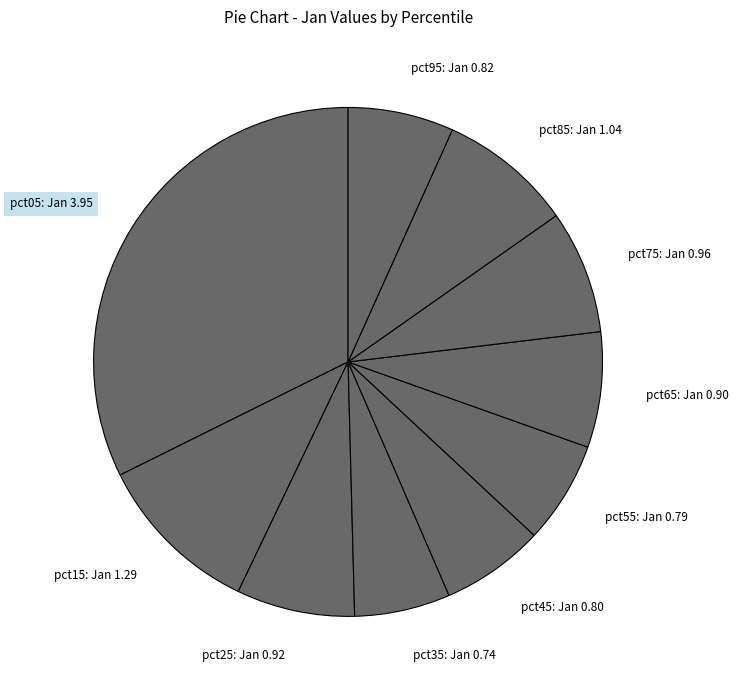

Is it true that pct35: Jan 0.74 is 17% of the pie?

False